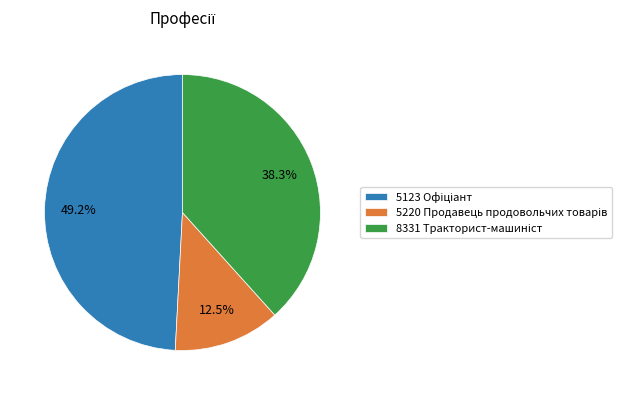

Is there a majority slice in this chart?

No